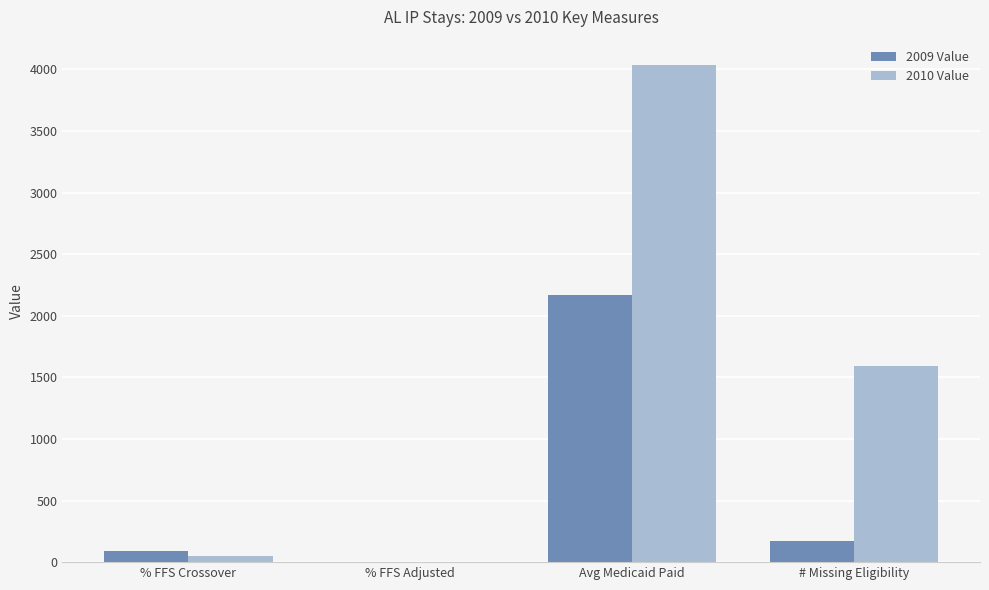

How many groups of bars are there?

4